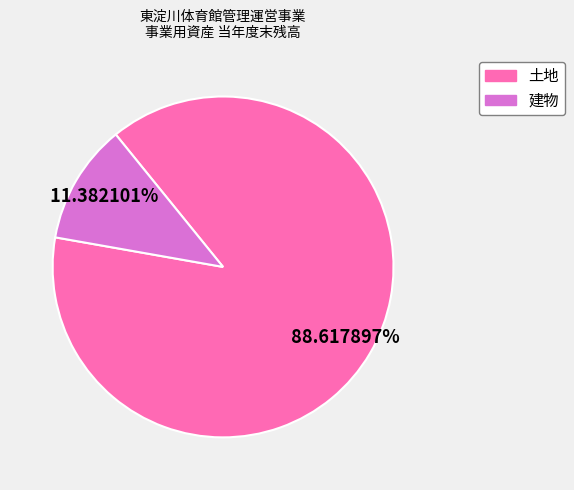

Which slice is the largest?

土地